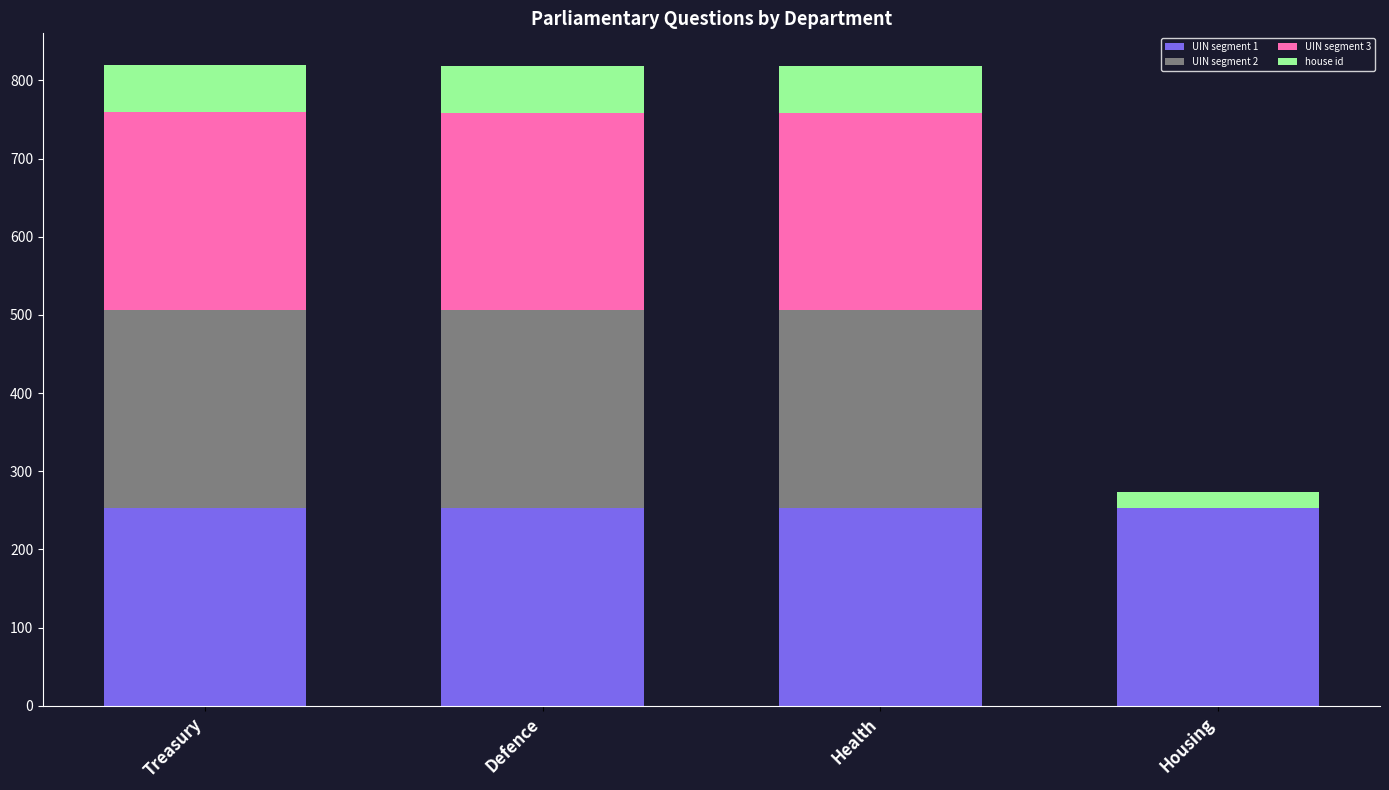

What is the total value across all series at Health?

818.6